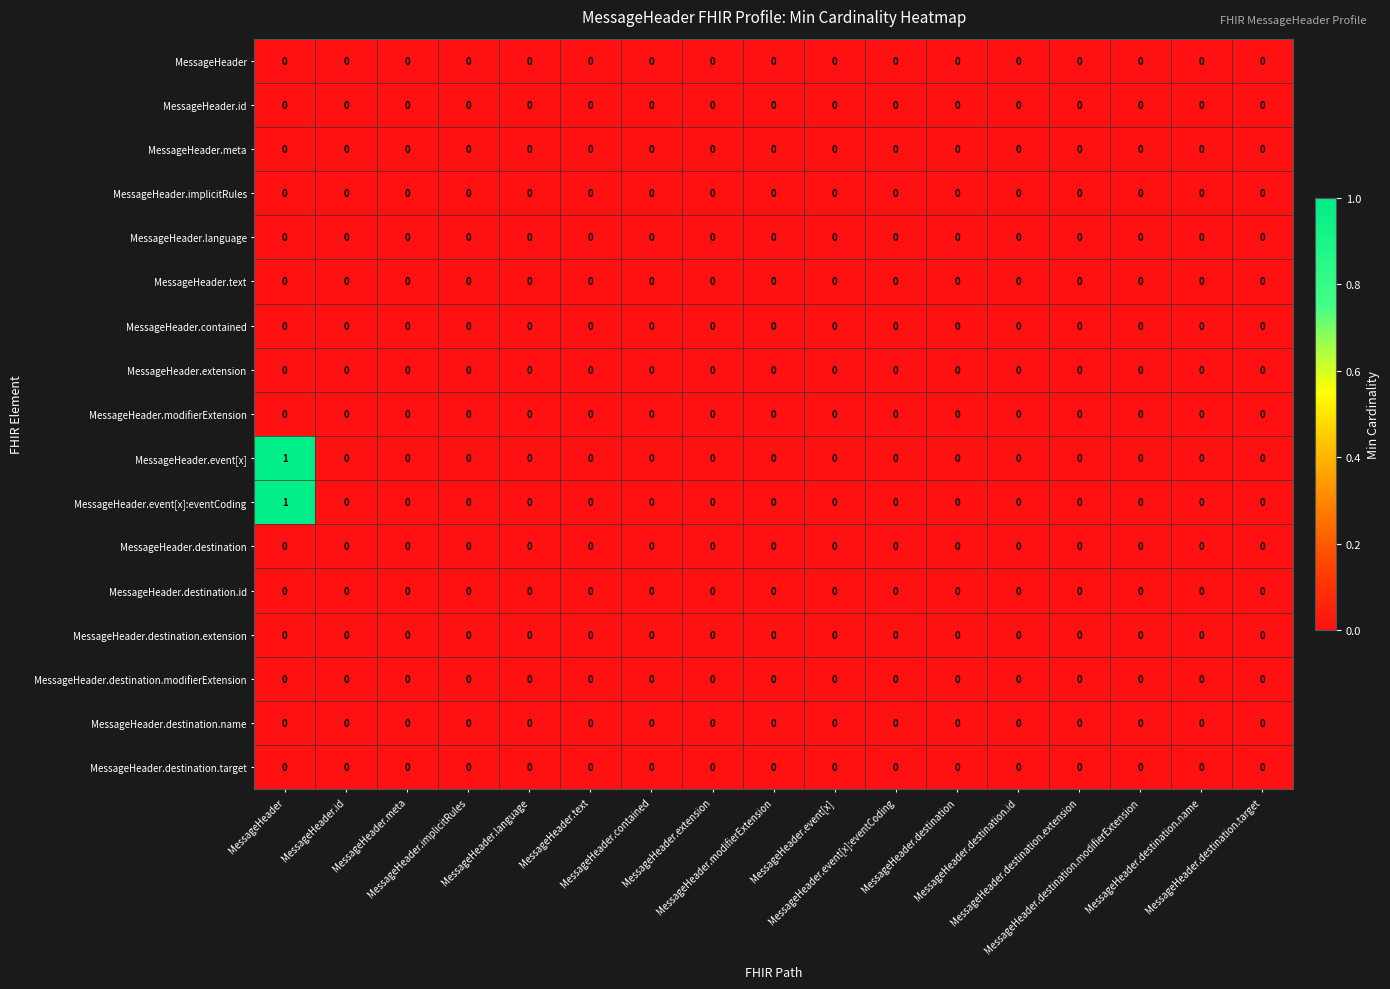

How many data points does each series have?

17